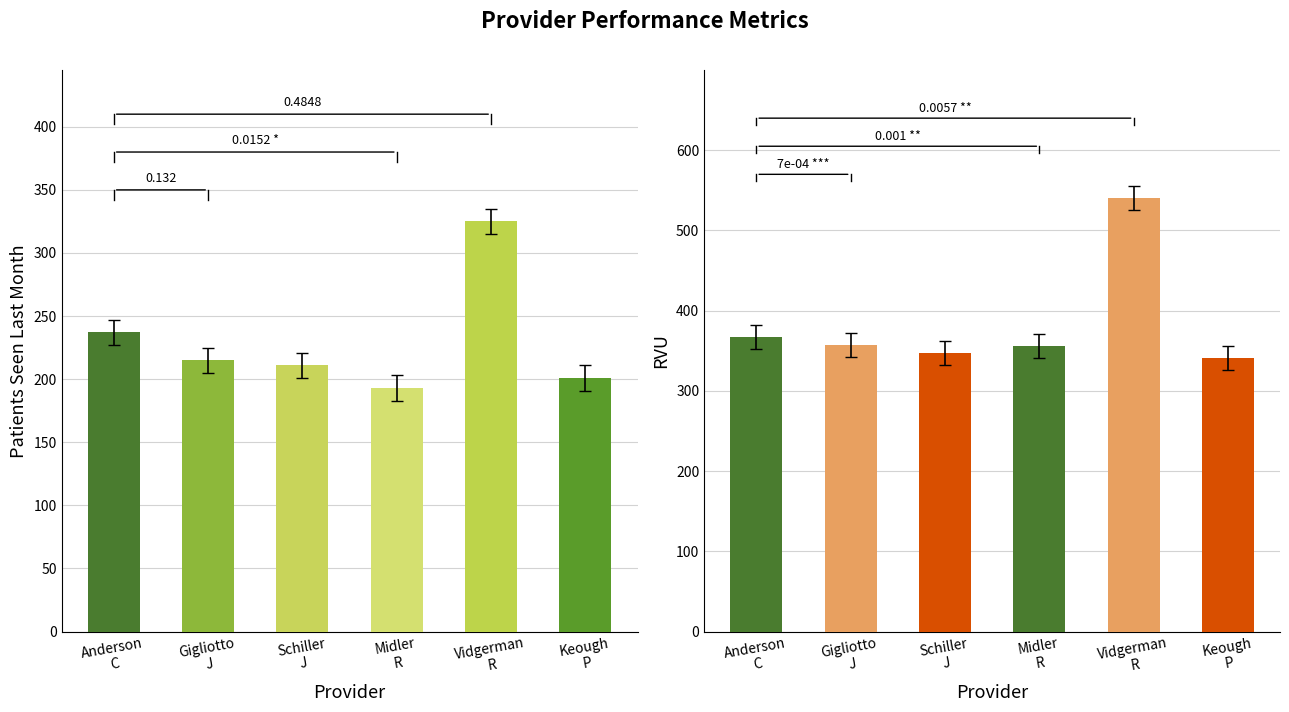

Rank the series at Midler
R from highest to lowest value.

RVU, Patients Seen Last Month